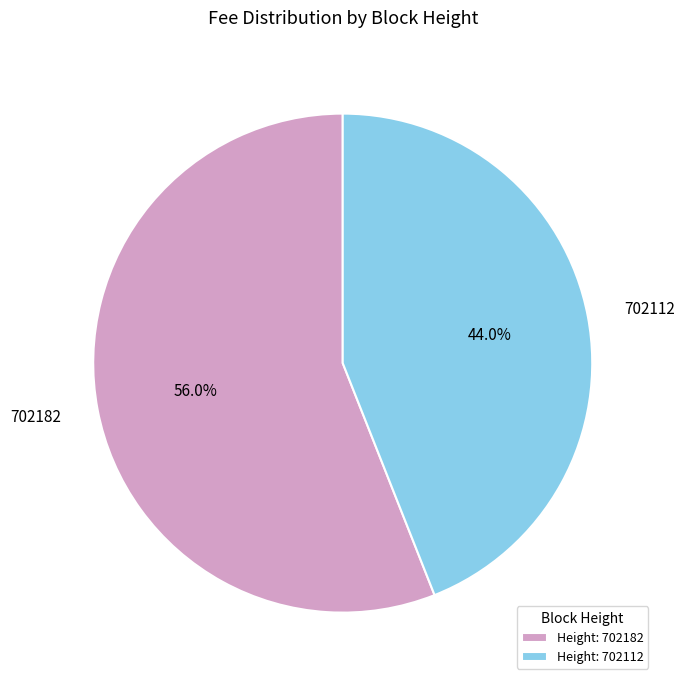

Rank the categories by value from highest to lowest.

702182, 702112